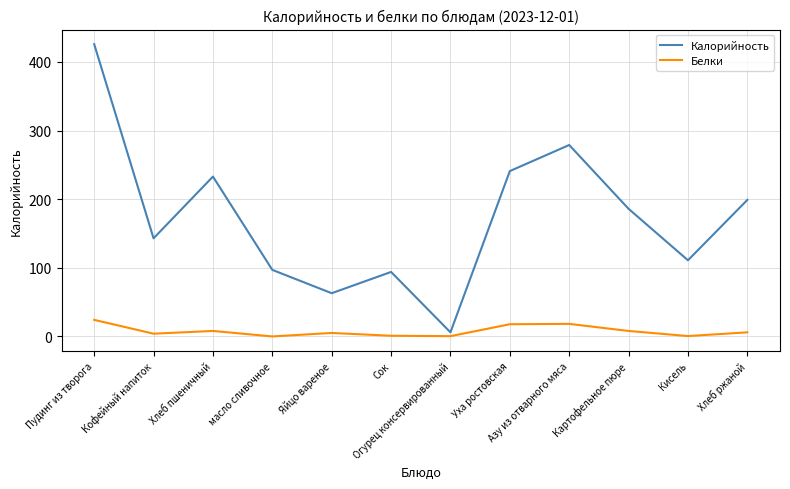

True or false: Белки and Калорийность cross at least once.

False